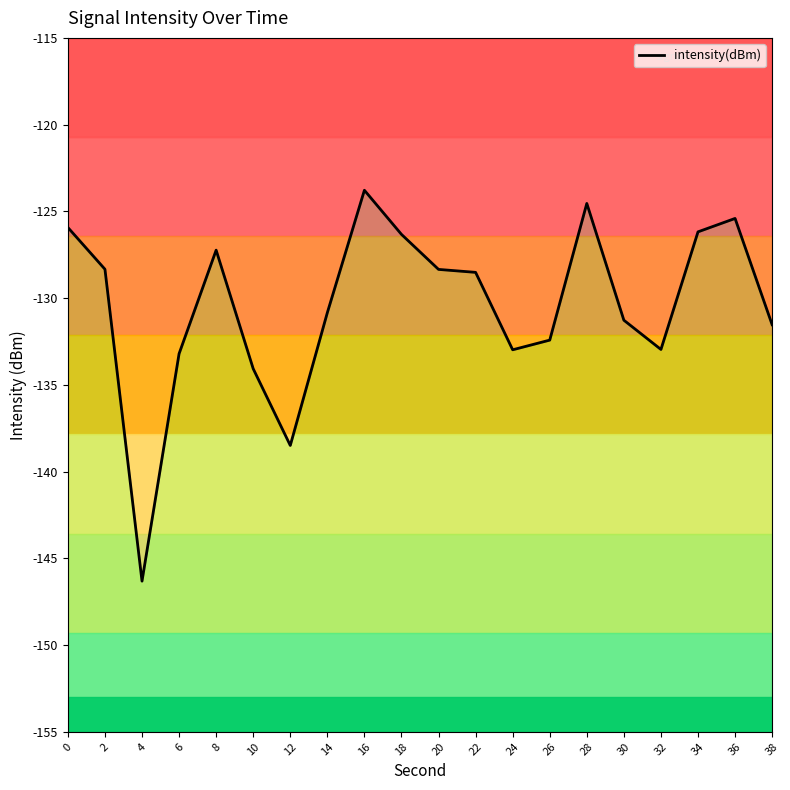

The chart shows a value of -31.1 at 18. True or false?

False